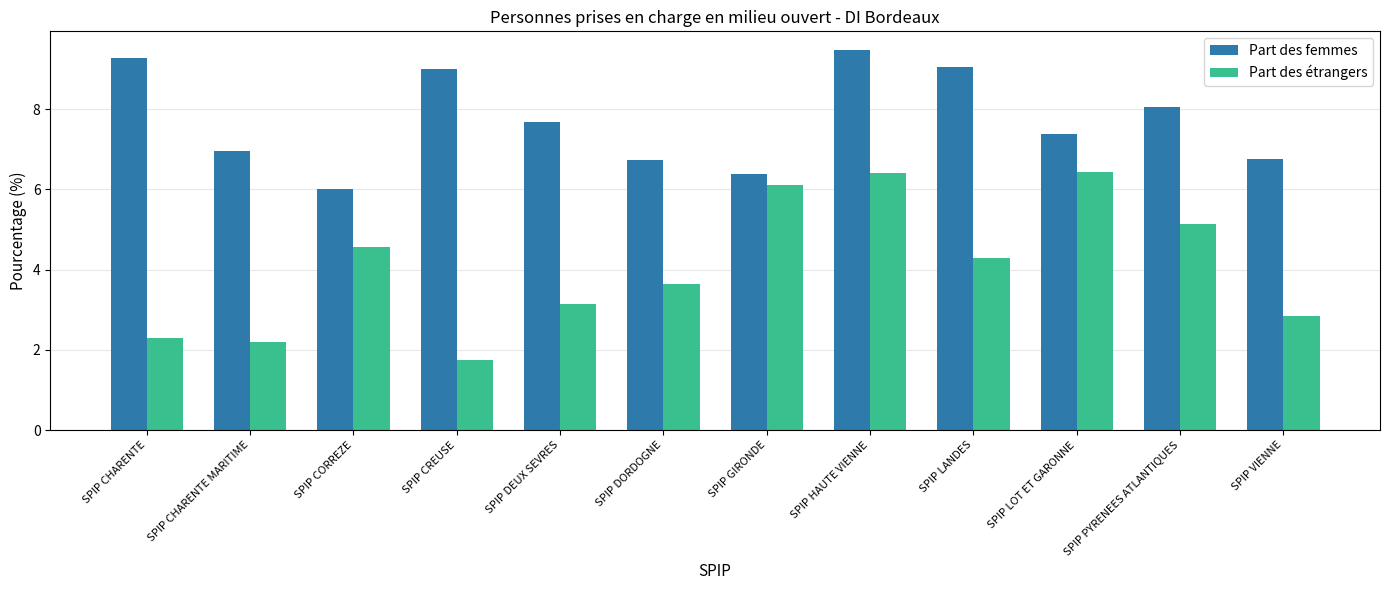

Are the bars horizontal?

No